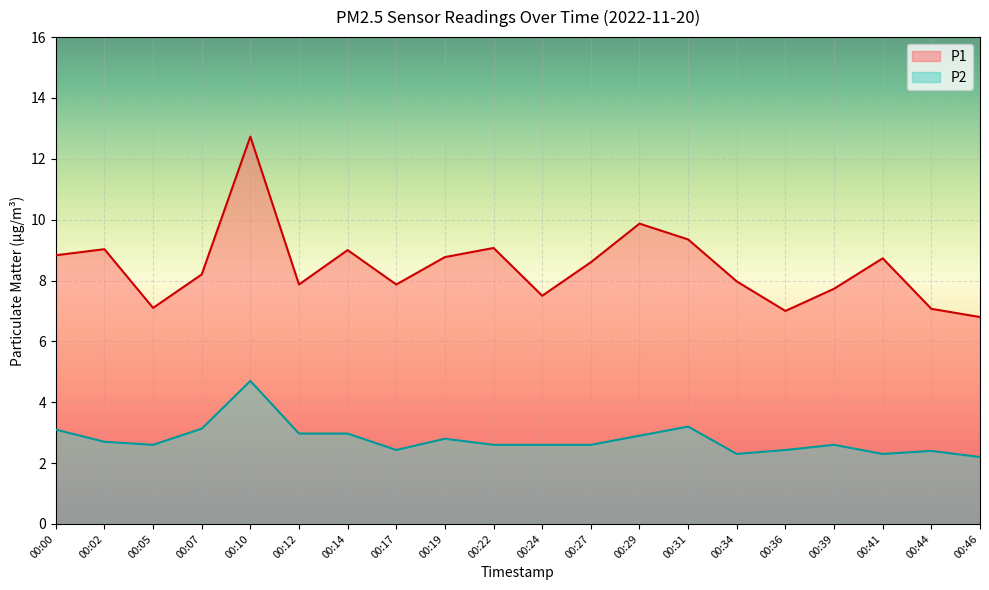

How many lines are shown in the chart?

2